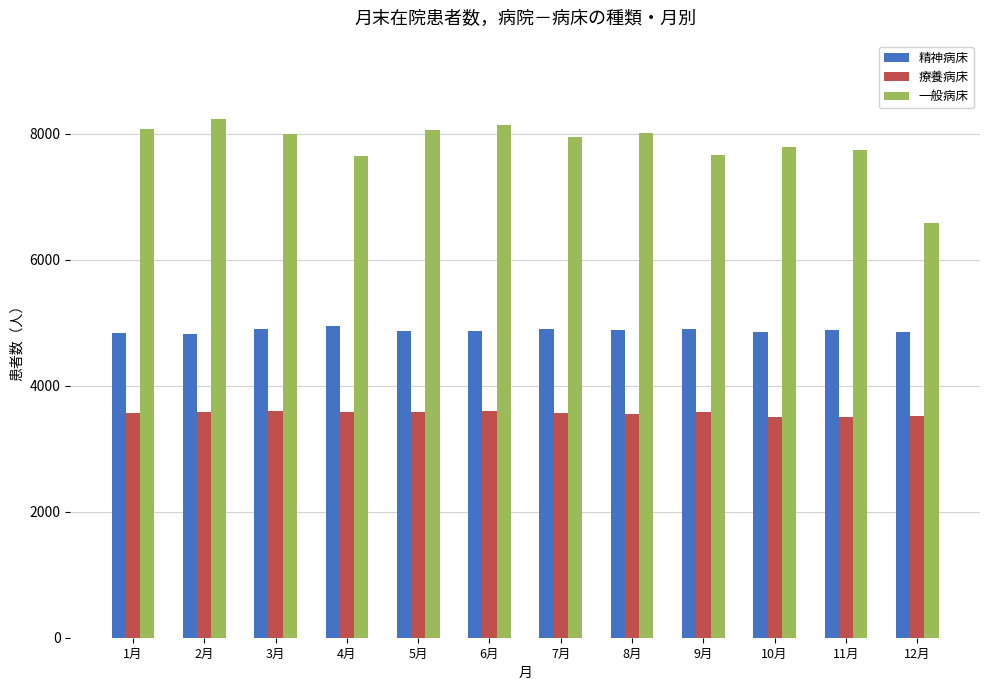

The value of 一般病床 at 3月 is 14118. True or false?

False